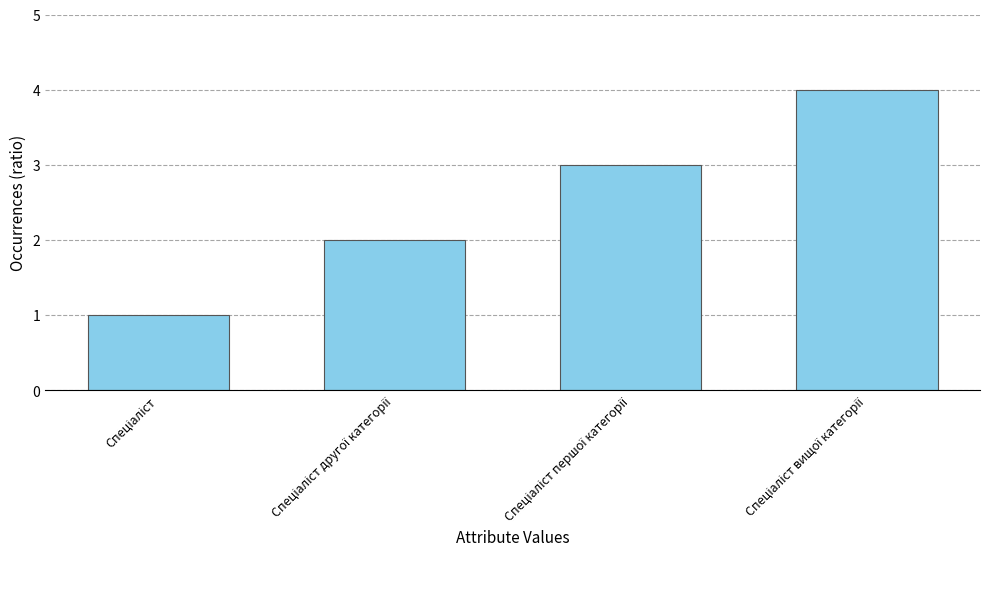

Does the chart contain stacked bars?

No